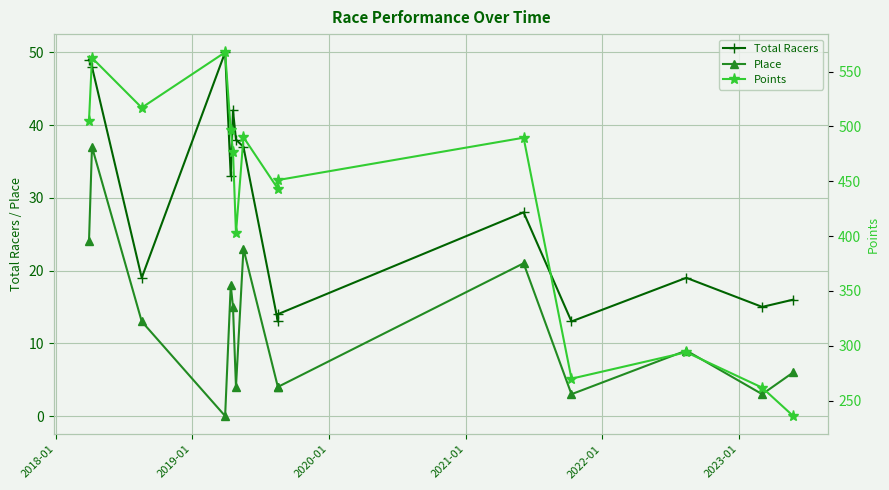

True or false: Total Racers and Place cross at least once.

False